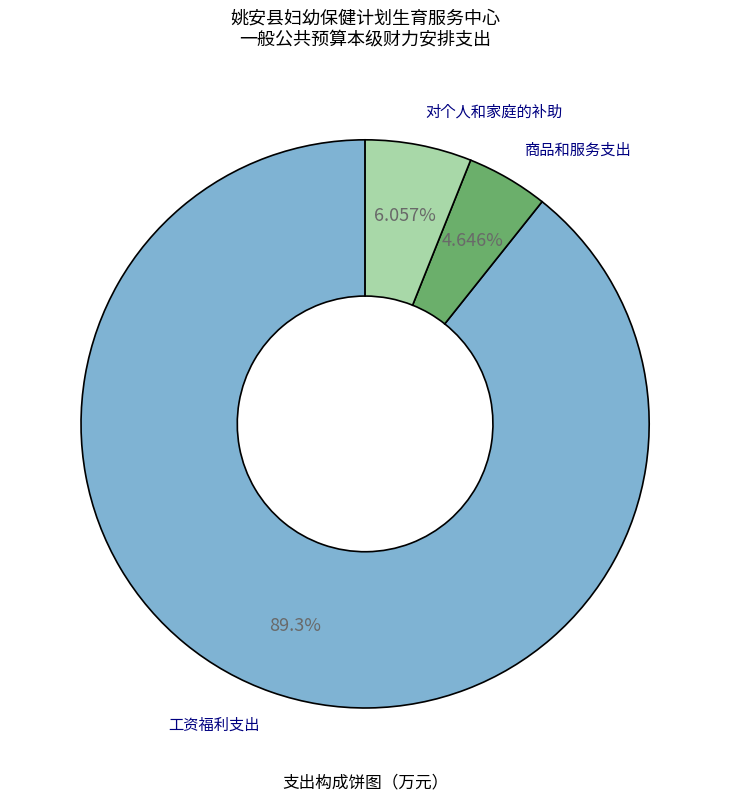

To the nearest percent, what is the difference between the largest and smallest slice percentages?

85%